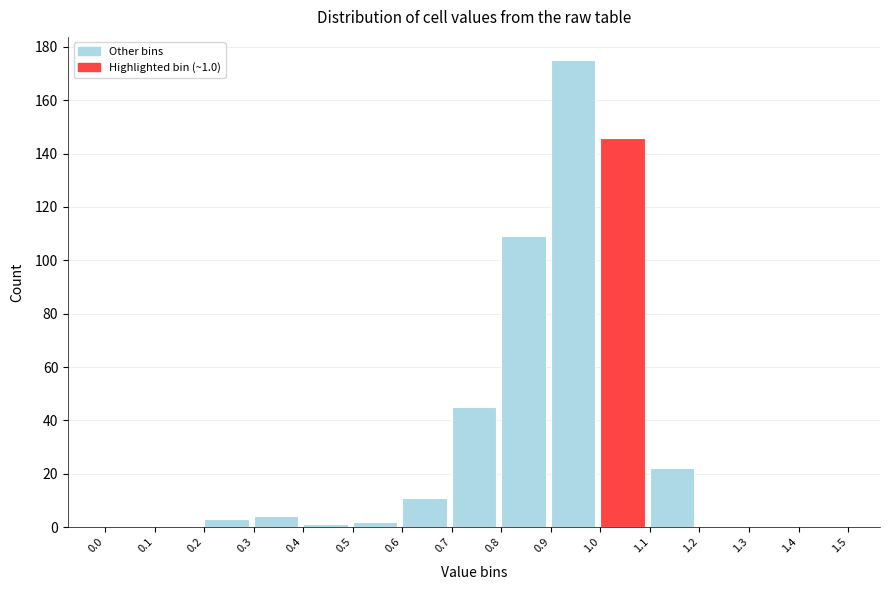

Over which range of the x-axis is the bar tallest?

0.9 to 1.0